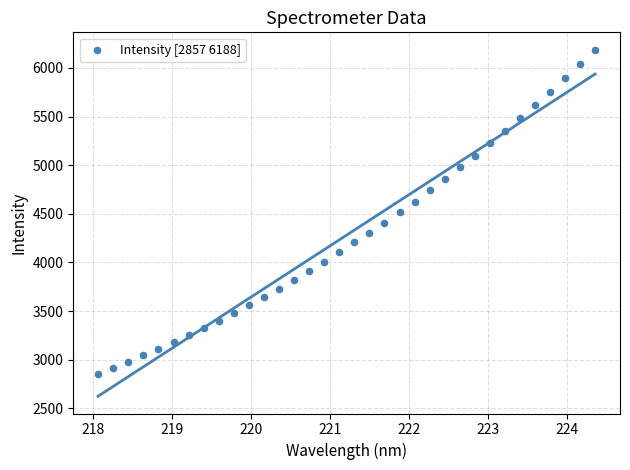

What is the range of X values (max minus min)?

6.3